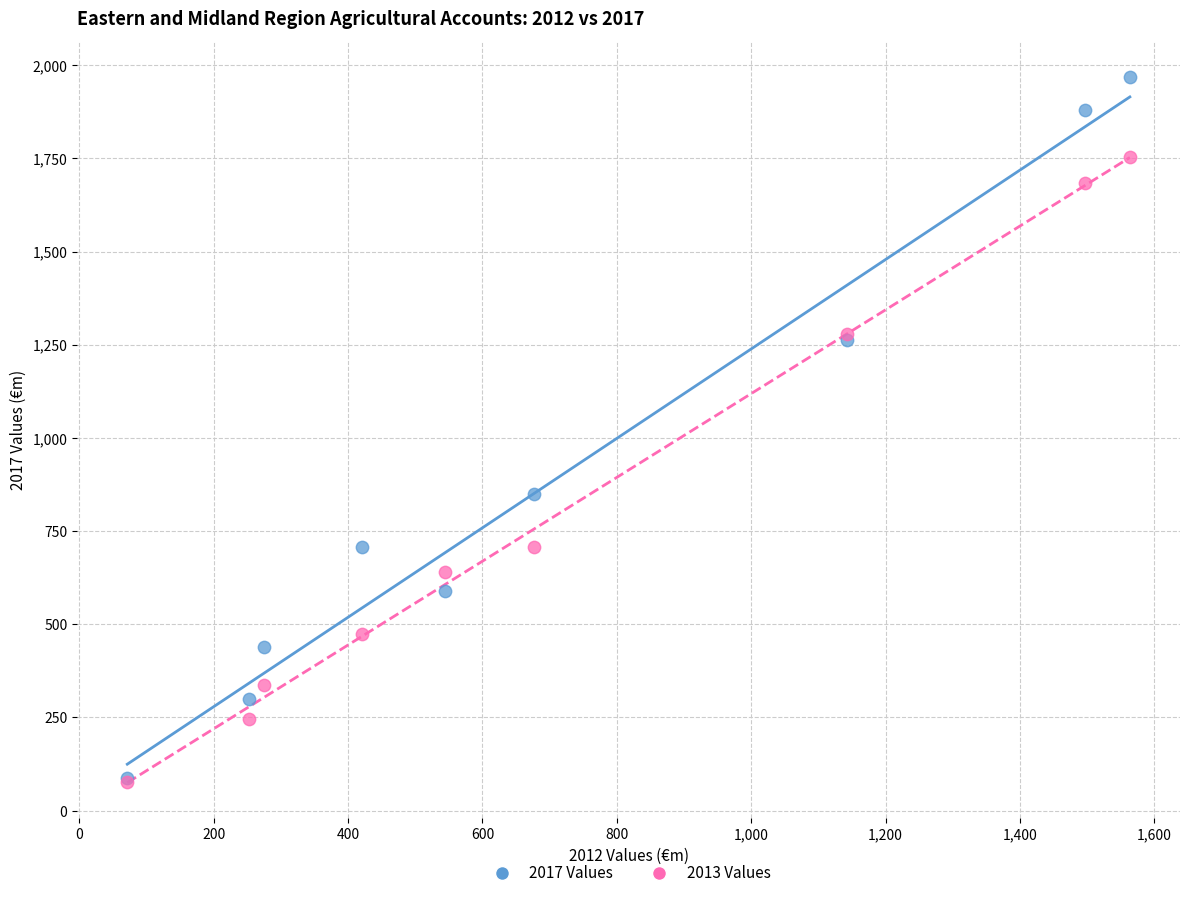

In the 2013 Values series, what Y value is closest to 915?

707.9